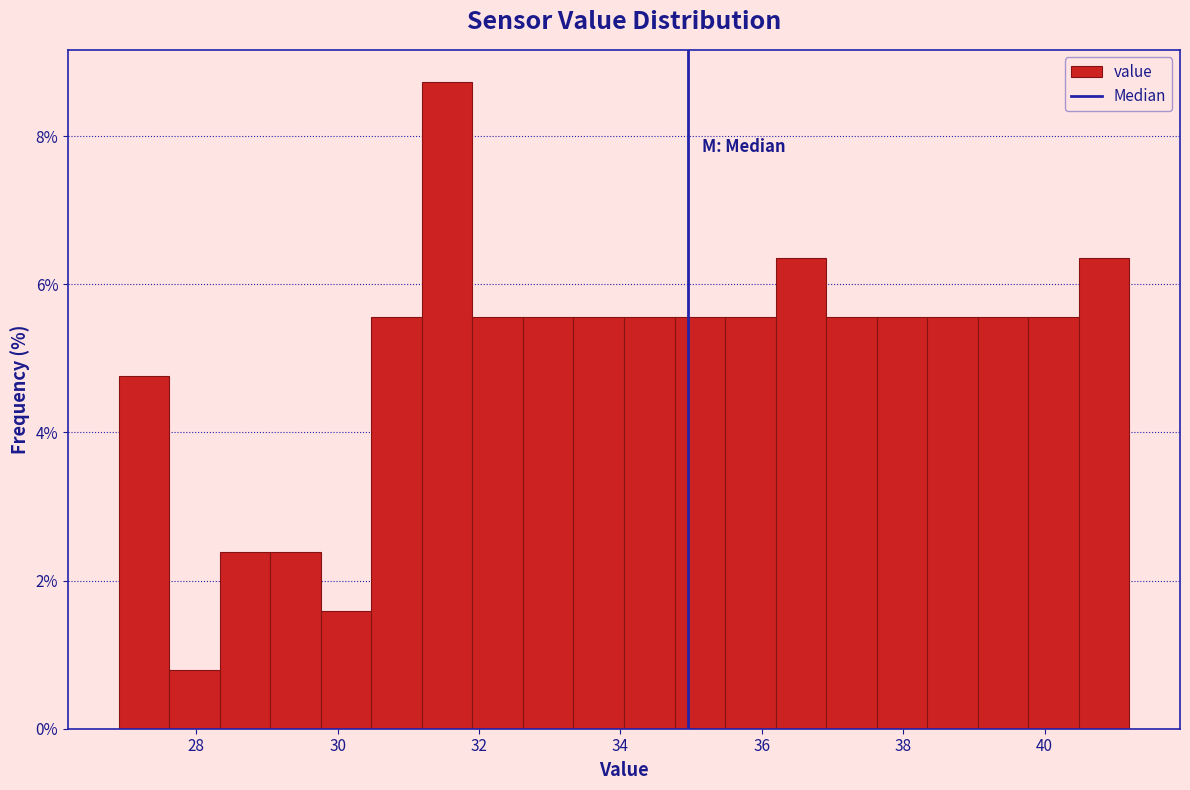

Around what value on the x-axis is the tallest bar? Give the approximate position of its centre, as read against the axis.

31.6